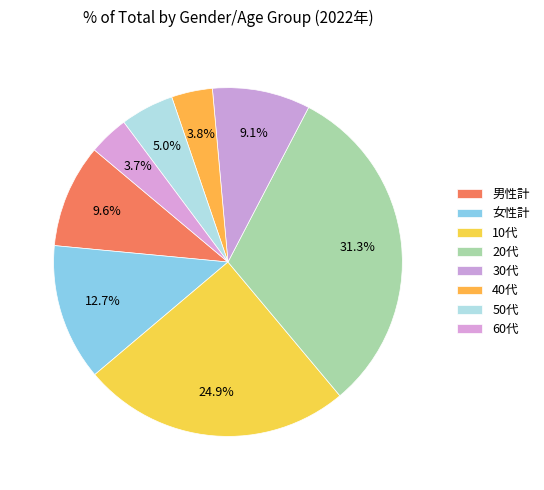

To the nearest percent, what portion does 30代 represent?

9%